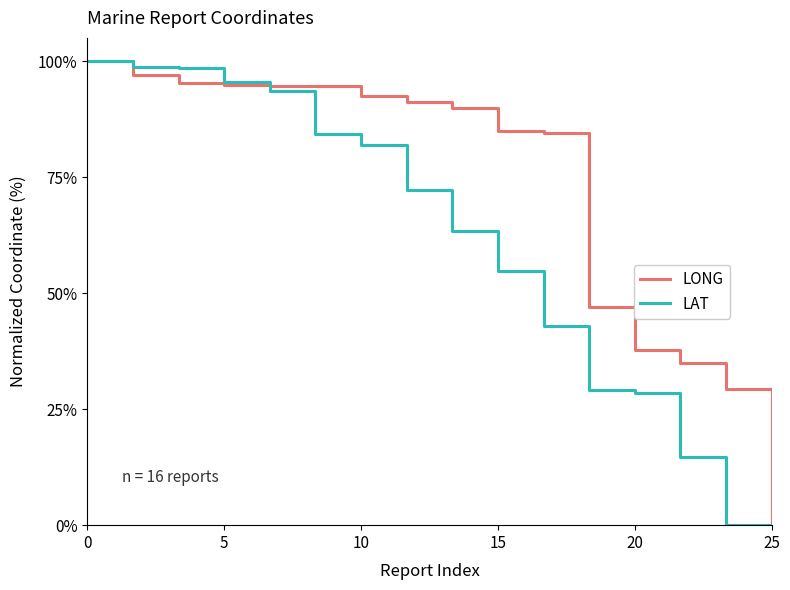

At how many categories does at least one series exceed 22?

15